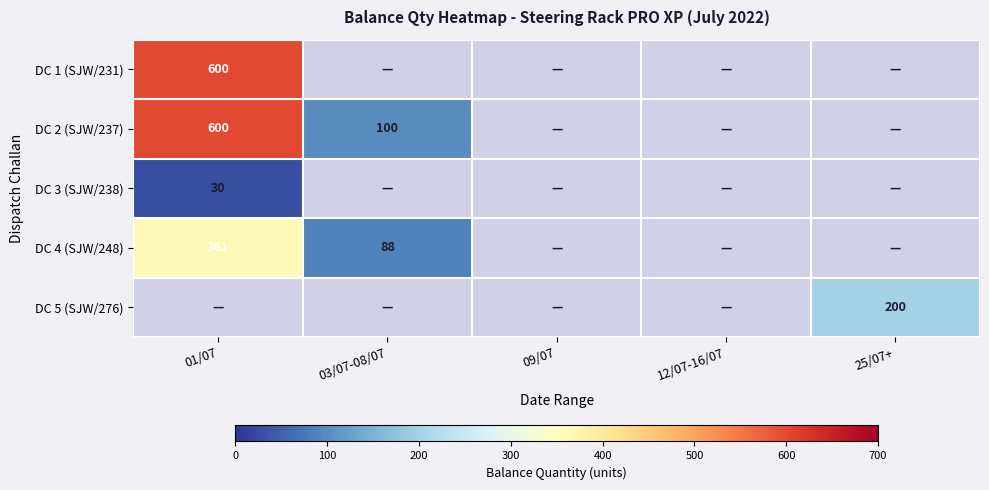

True or false: DC 4 (SJW/248) has a value of 35 at 03/07-08/07.

False